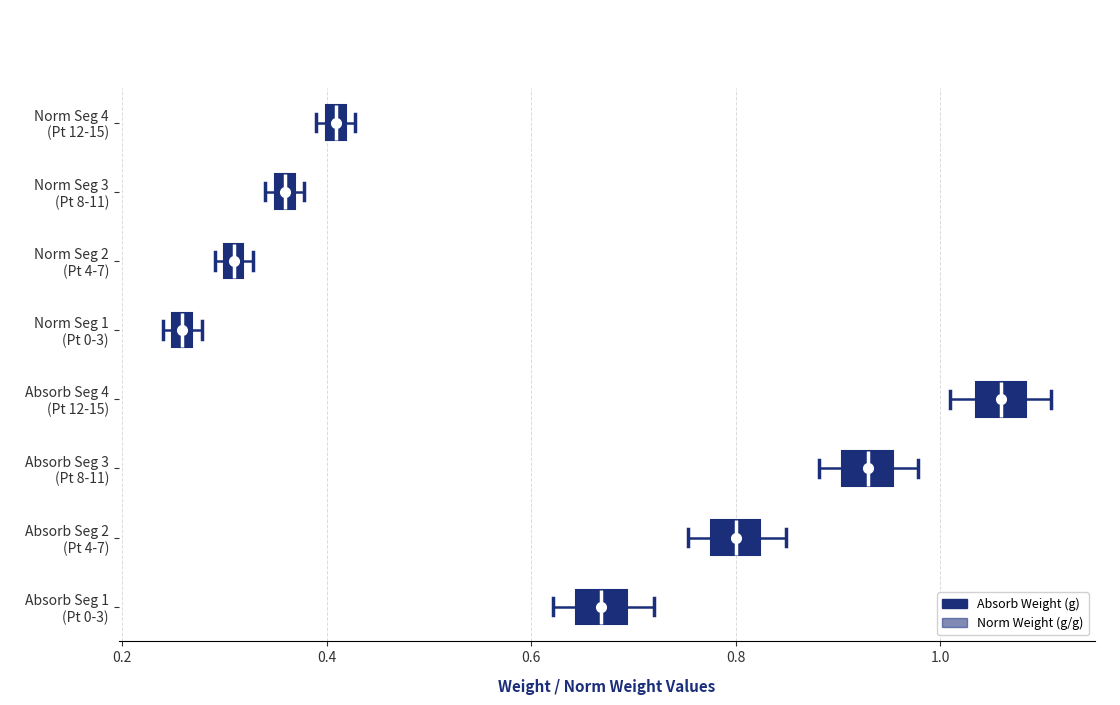

Where is the right edge of the box for Norm Seg 4 (Pt 12-15) on the x-axis? The values are not printed on the chart, so give them approximately, as read against the axis.

0.42